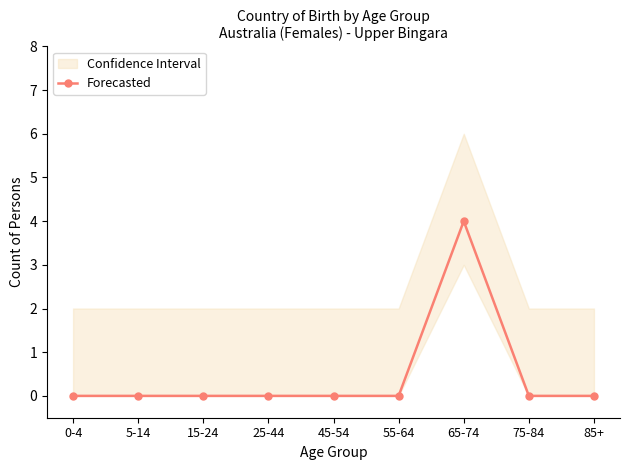

Reading right to left, list all the values displayed in this chart.

0	0	4	0	0	0	0	0	0